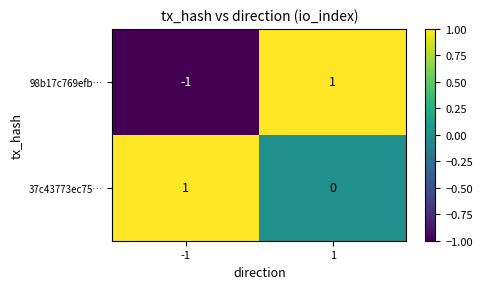

Which series changed the most between -1 and 1?

98b17c769efb…